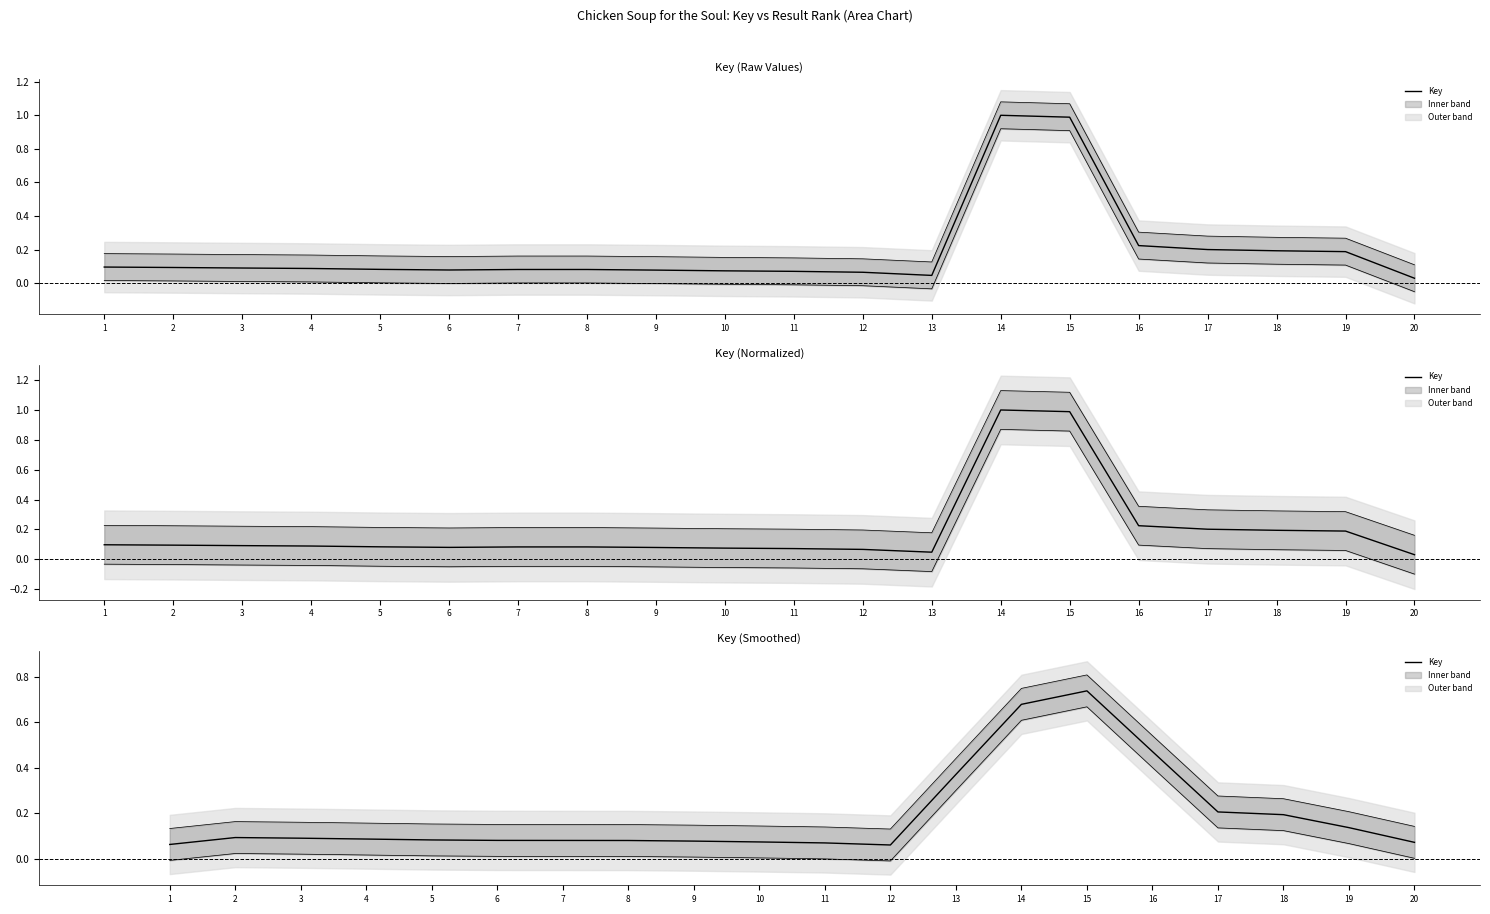

Rank the categories by value from lowest to highest.

12, 1, 11, 20, 10, 9, 8, 7, 6, 5, 4, 3, 2, 19, 18, 17, 13, 16, 14, 15